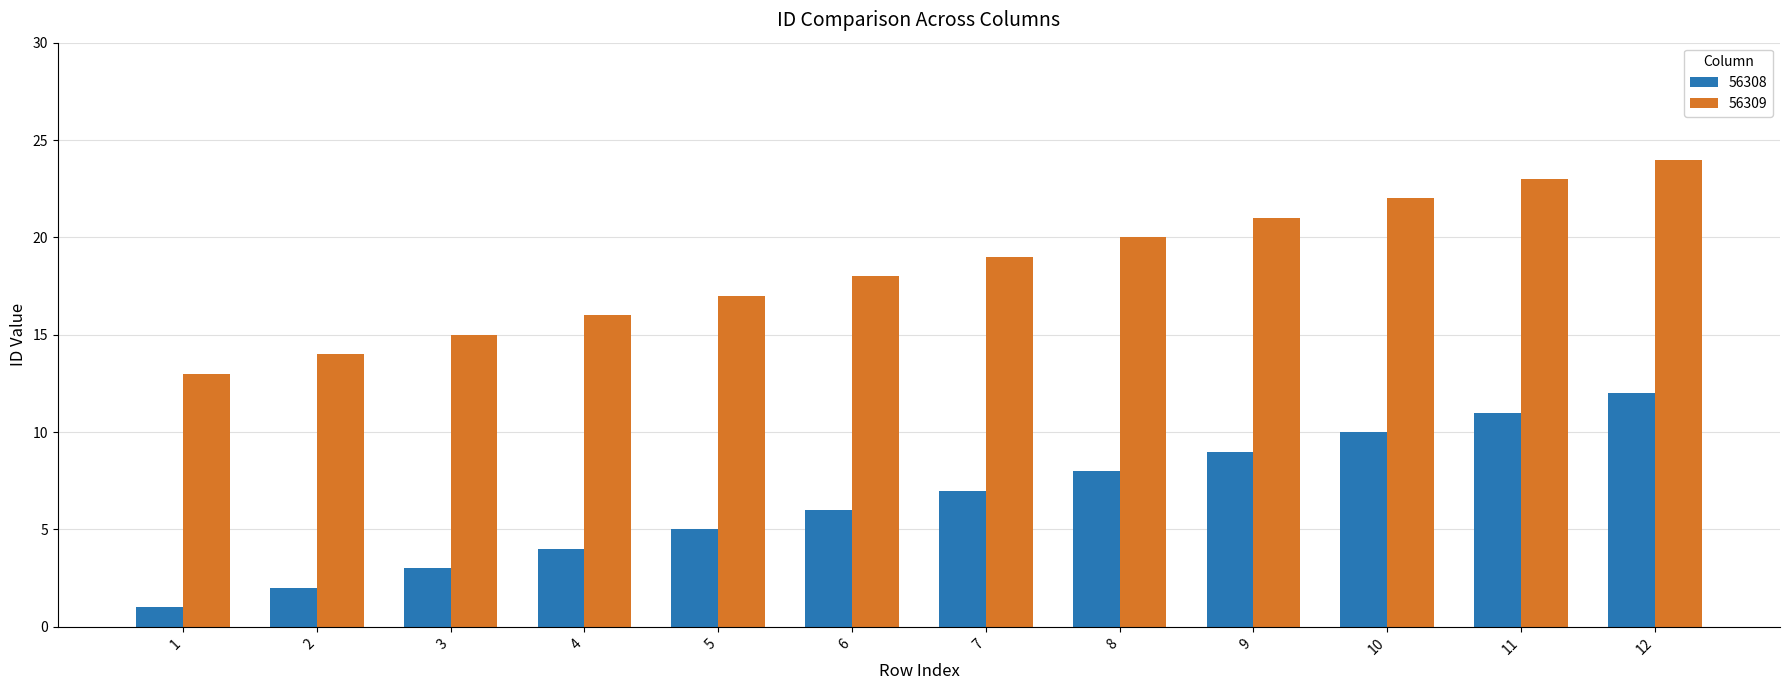

List the series in order of their peak value, lowest first.

56308, 56309